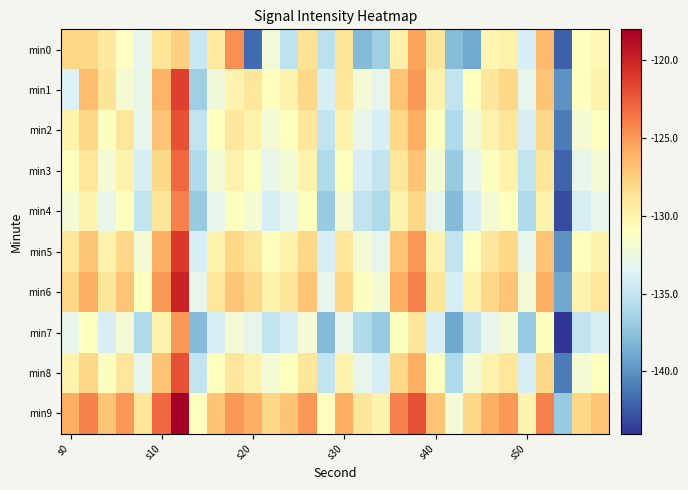

Which series has the largest total across all categories?

min9